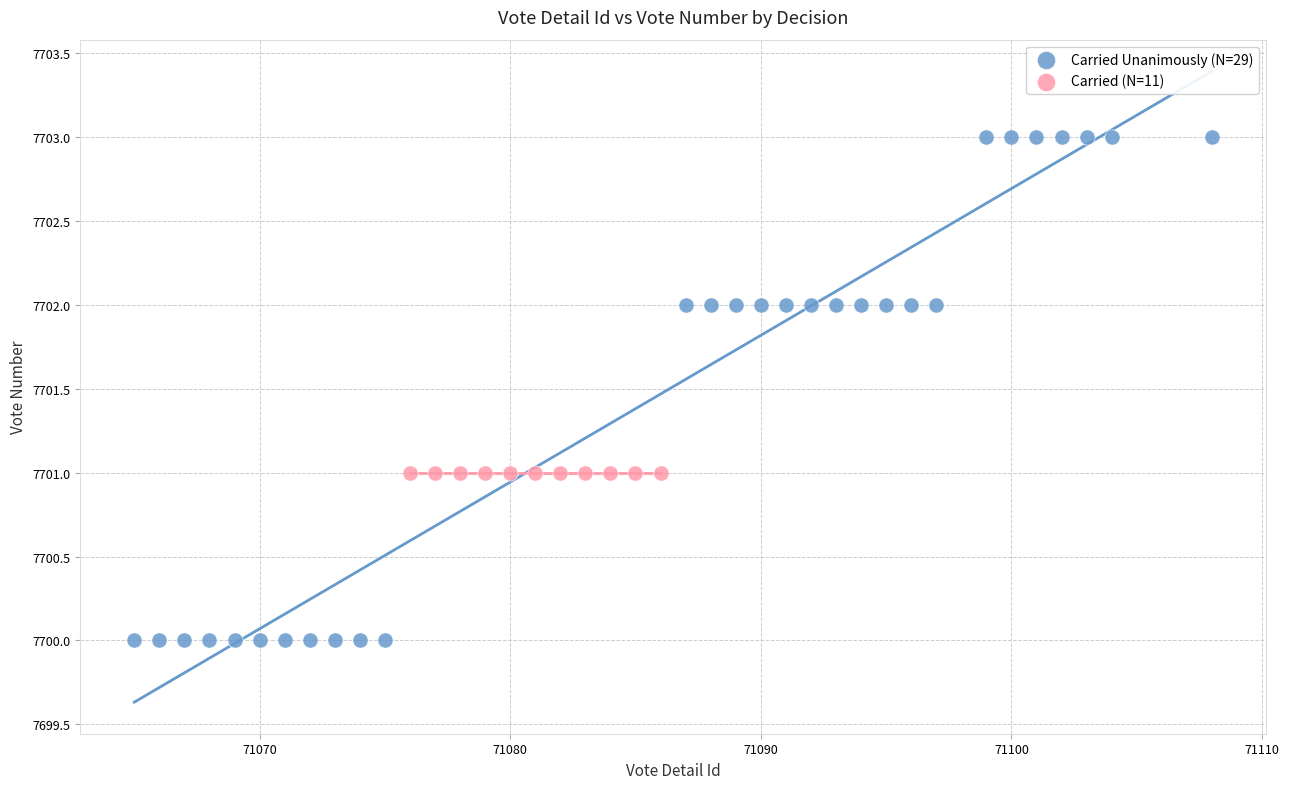

Which series contains the highest Y value?

Carried Unanimously (N=29)